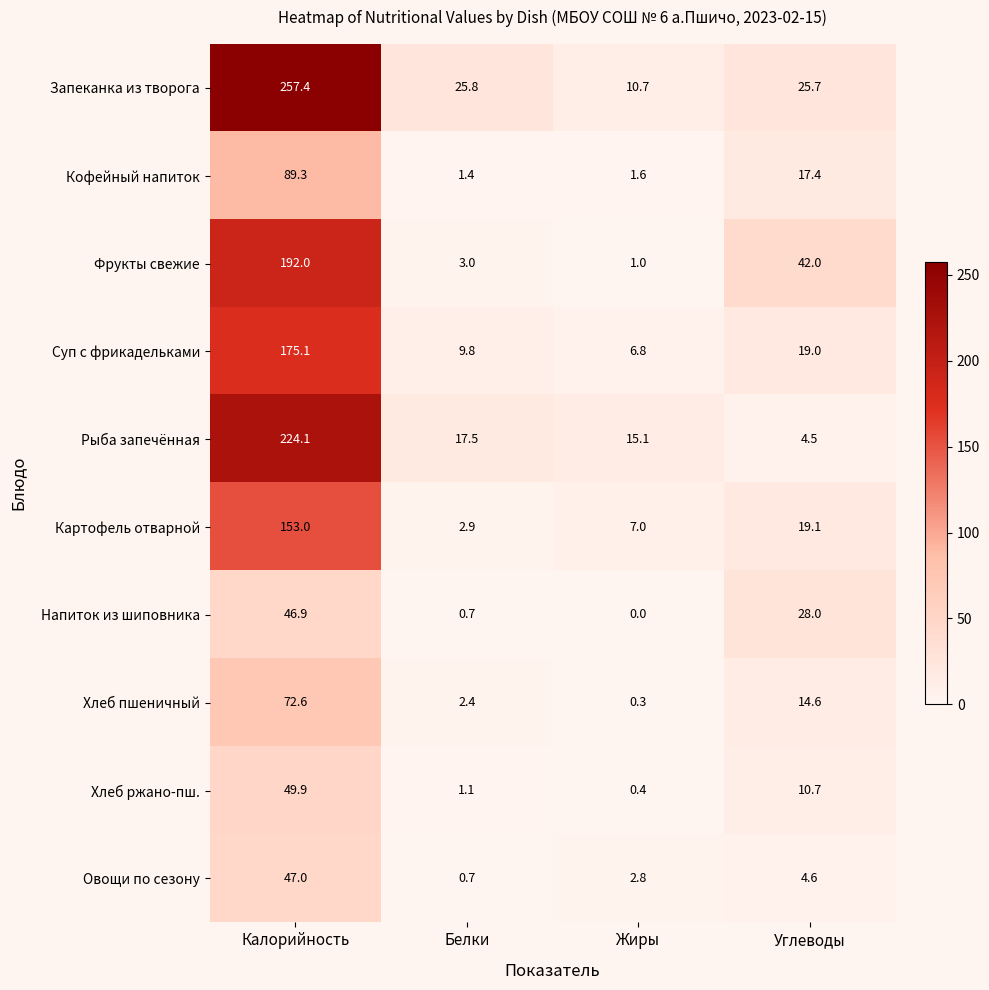

Between Калорийность and Белки, which series saw the biggest shift?

Запеканка из творога